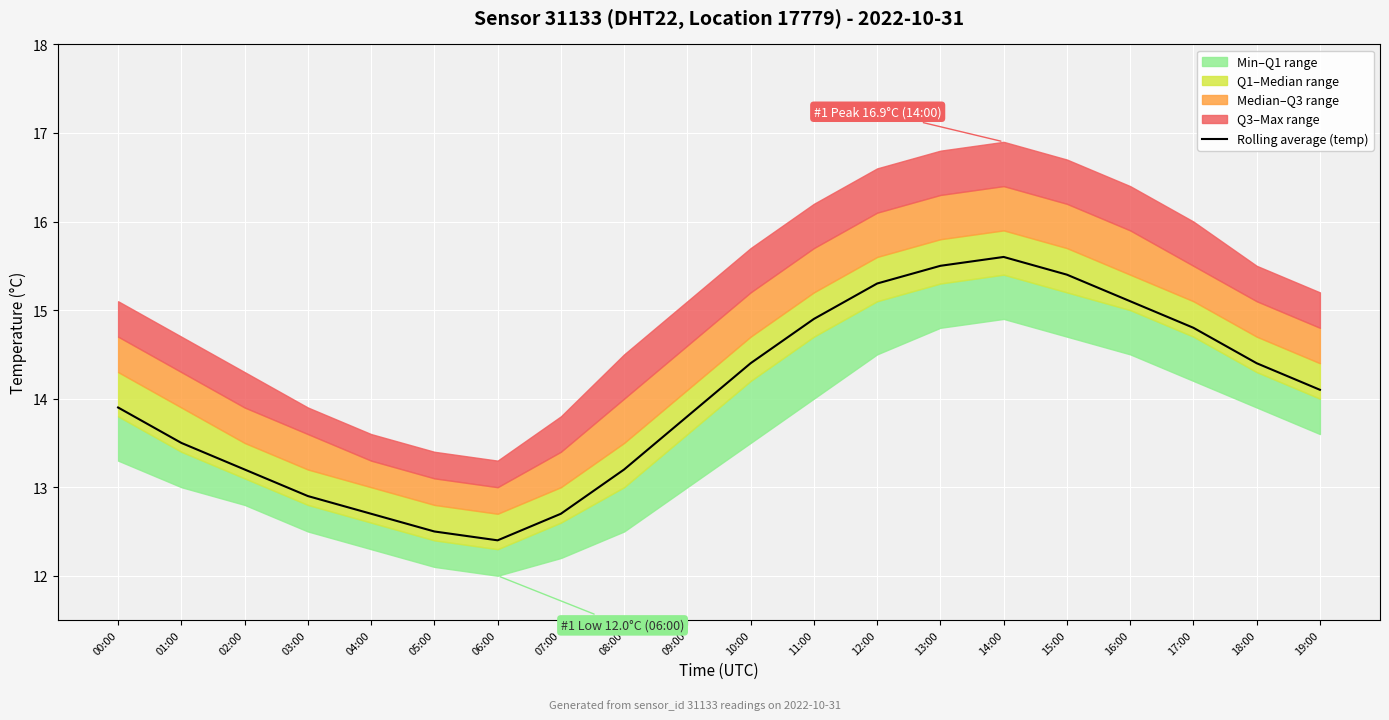

True or false: the data shows 4.3 at 09:00.

False